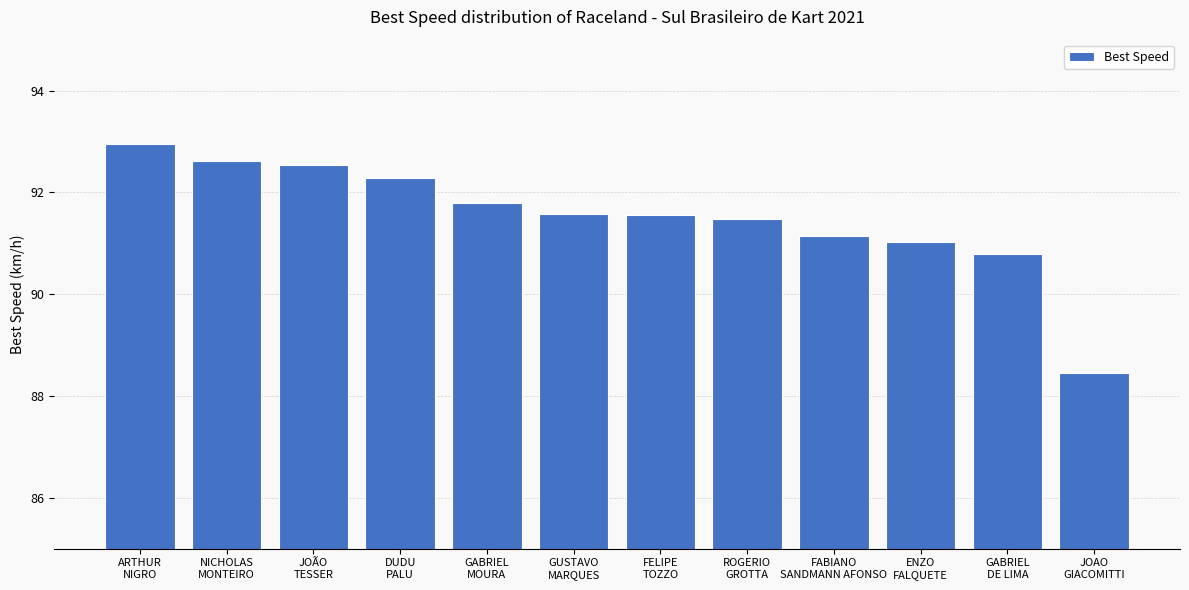

At which label is the value closest to 90?

GABRIEL
DE LIMA